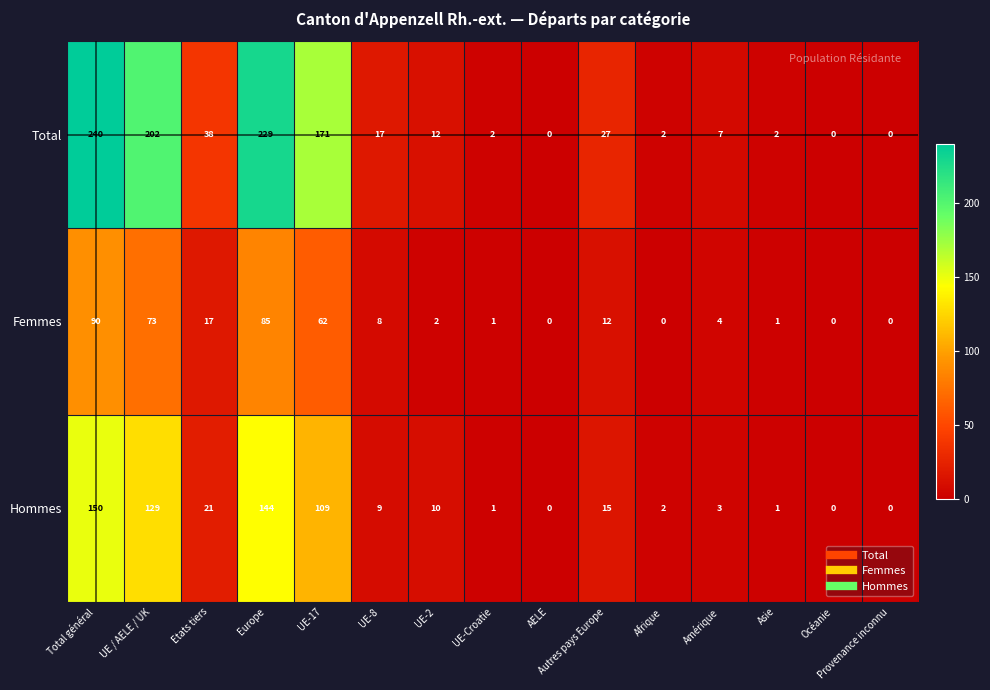

Rank the series by their maximum value, from lowest to highest.

Femmes, Hommes, Total